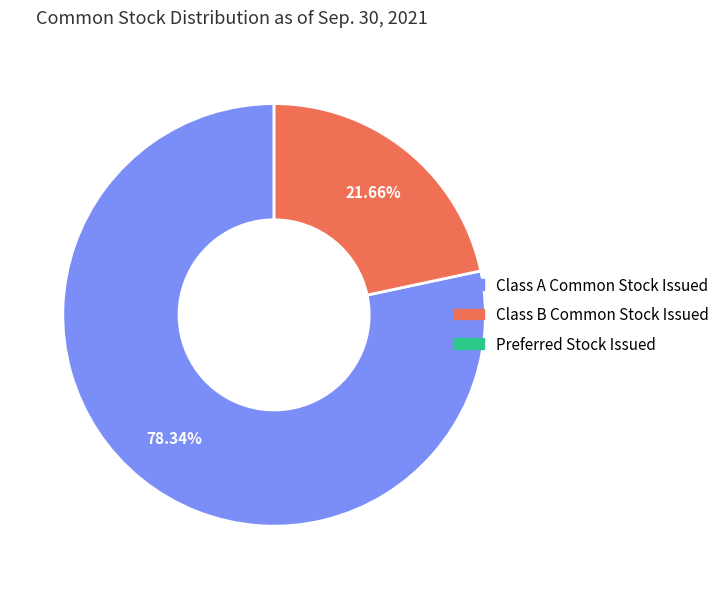

Does any single category account for the majority?

Yes